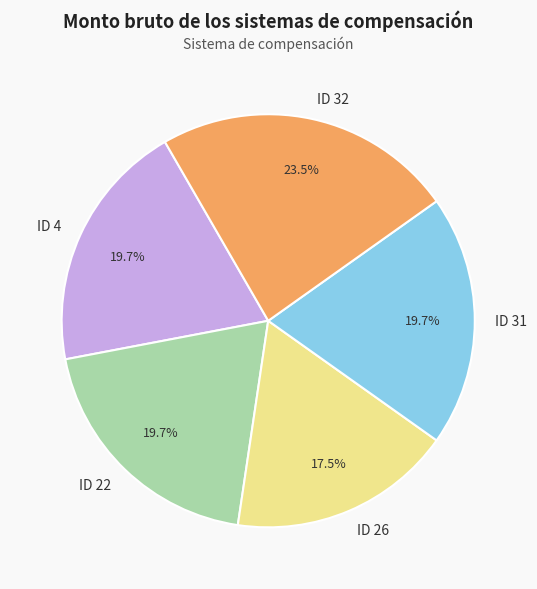

What percentage is the ID 22 slice, to the nearest percent?

20%